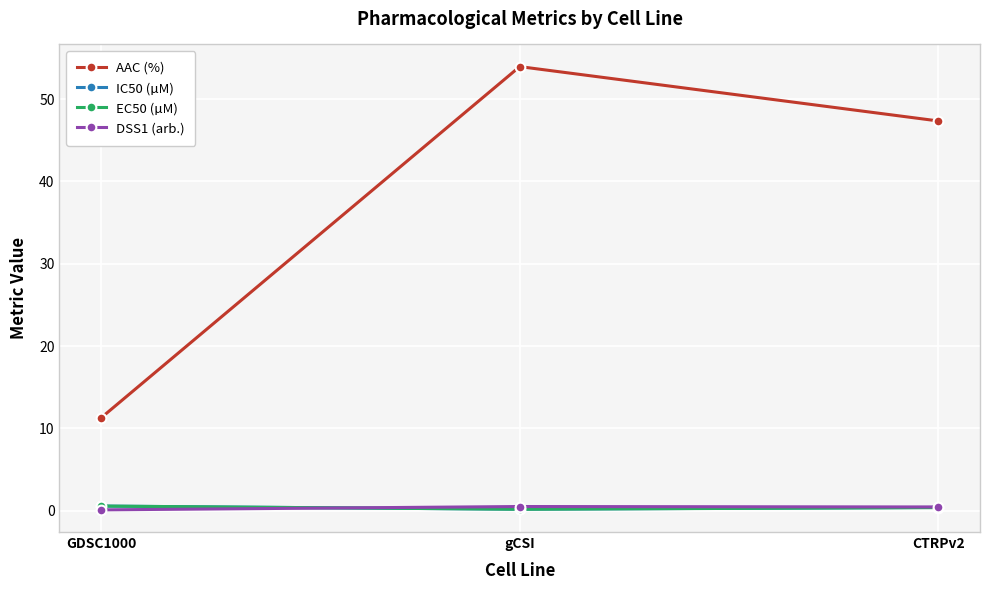

What is the maximum value shown in the chart?

54.0